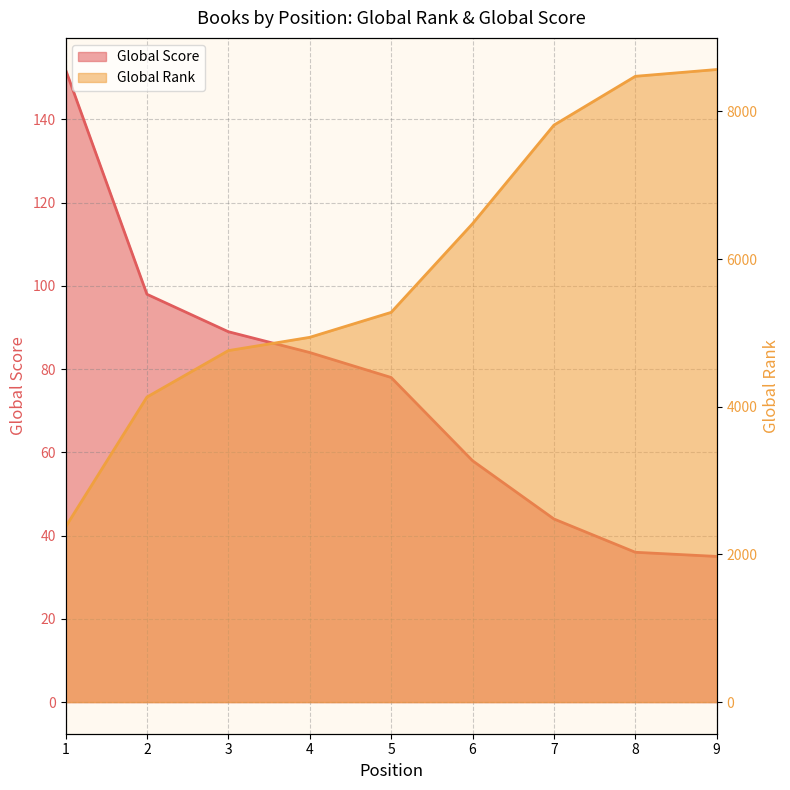

Reading left to right, list all the values displayed in this chart.

Global Rank: 2372	4131	4760	4940	5278	6479	7814	8475	8567
Global Score: 152	98	89	84	78	58	44	36	35